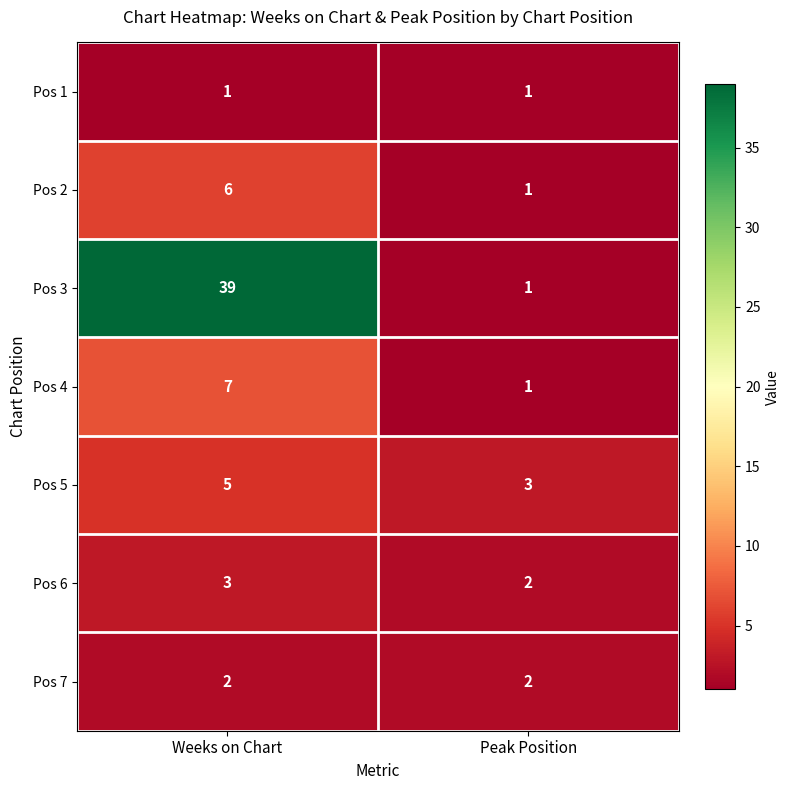

Which series has the largest total across all categories?

Pos 3